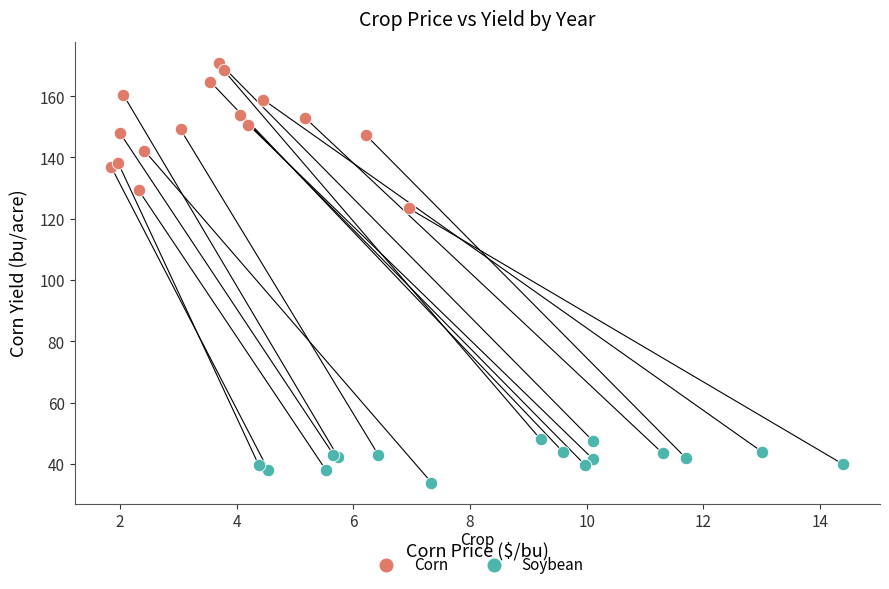

Which series reaches the minimum Y coordinate?

Soybean